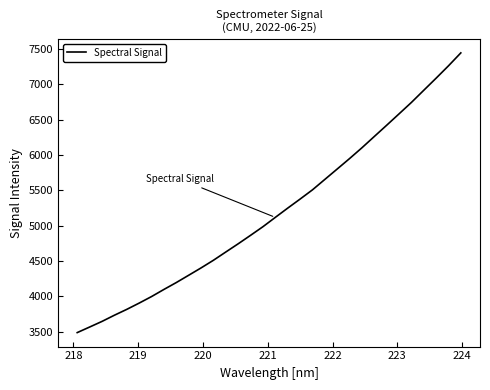

Is this an area chart (filled region under the line)?

No